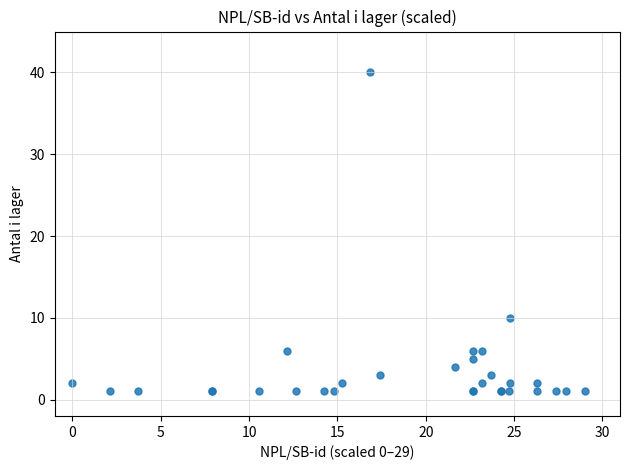

What Y value in the scatter plot is closest to 20?

10